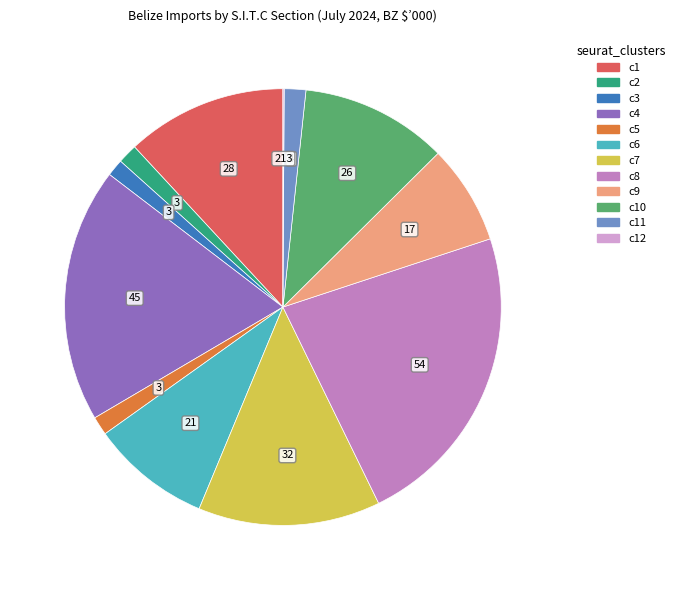

Does any single category account for the majority?

No